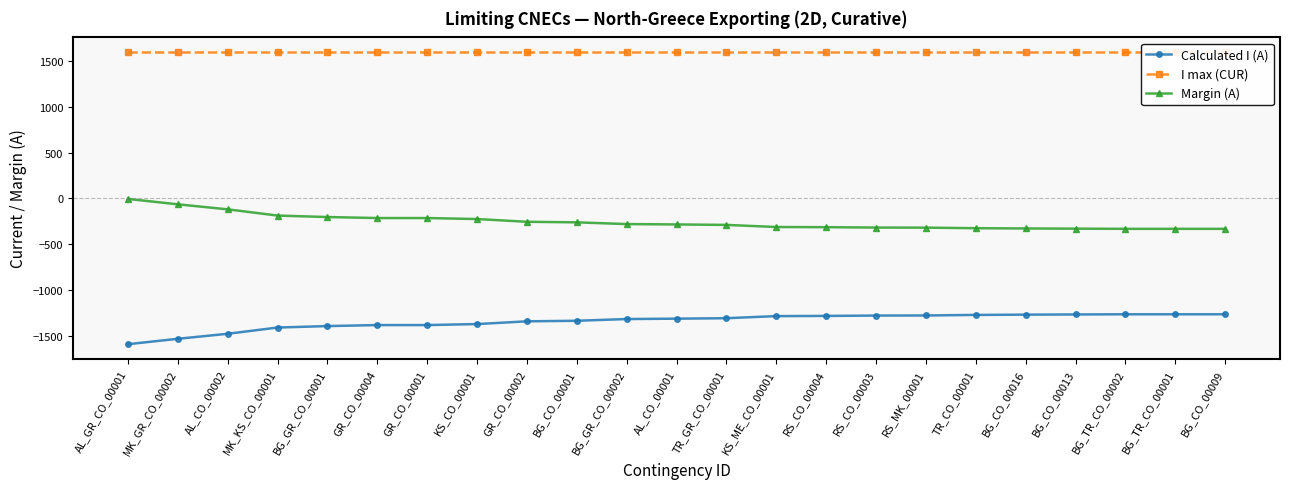

Count the number of data series in this chart.

3